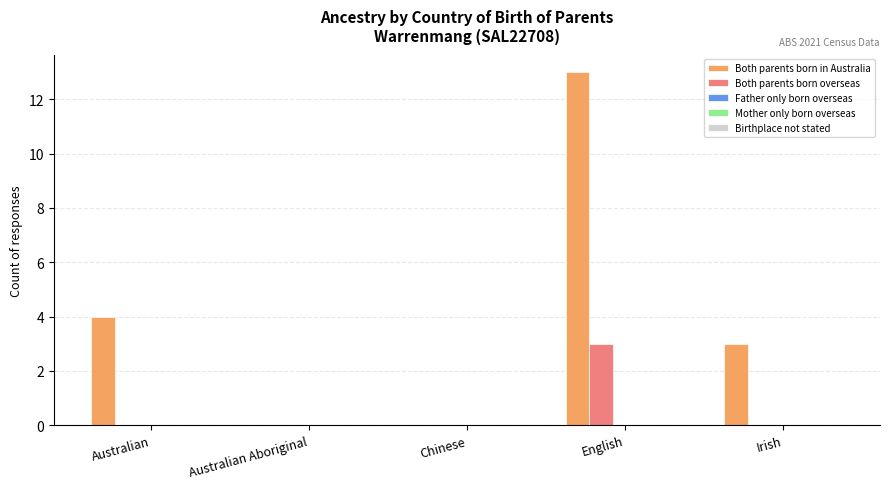

How many data points does each series have?

5